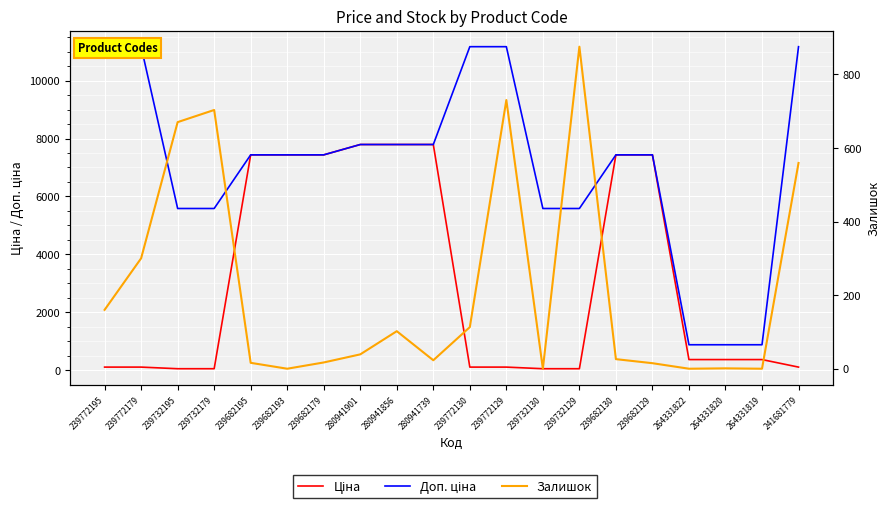

Read the Ціна value at 239732195.

55.9